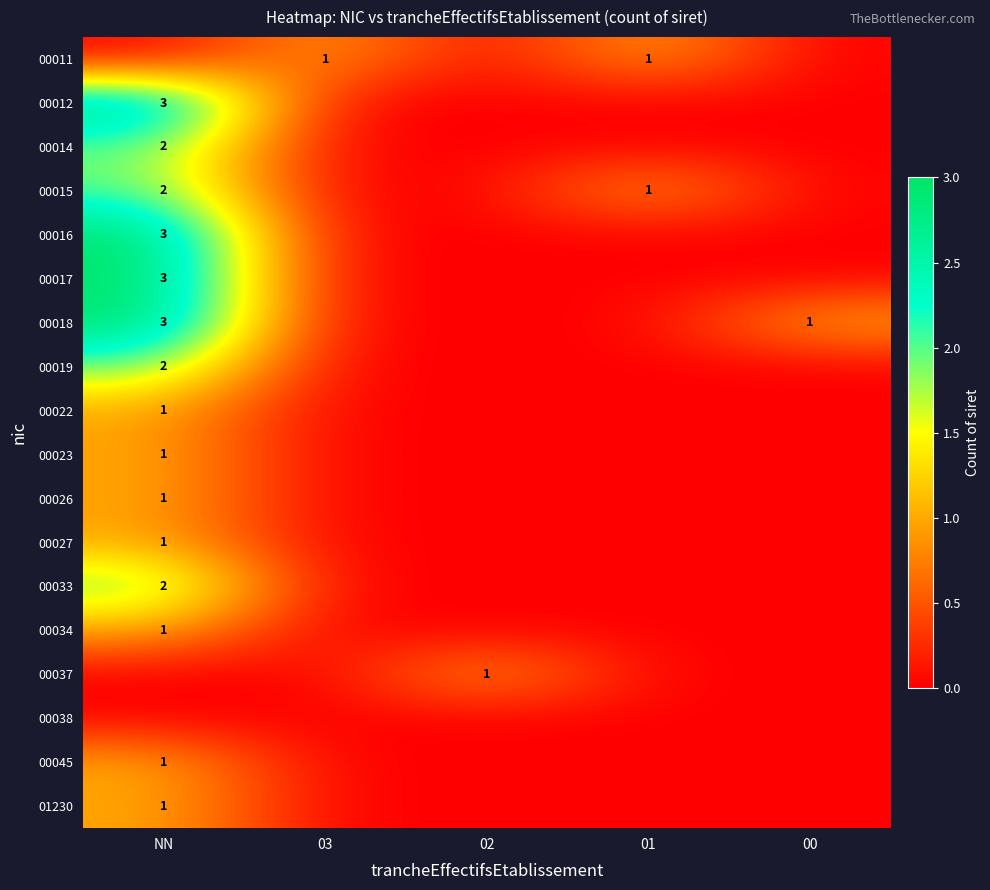

The 00012 series shows 5 at NN. True or false?

False